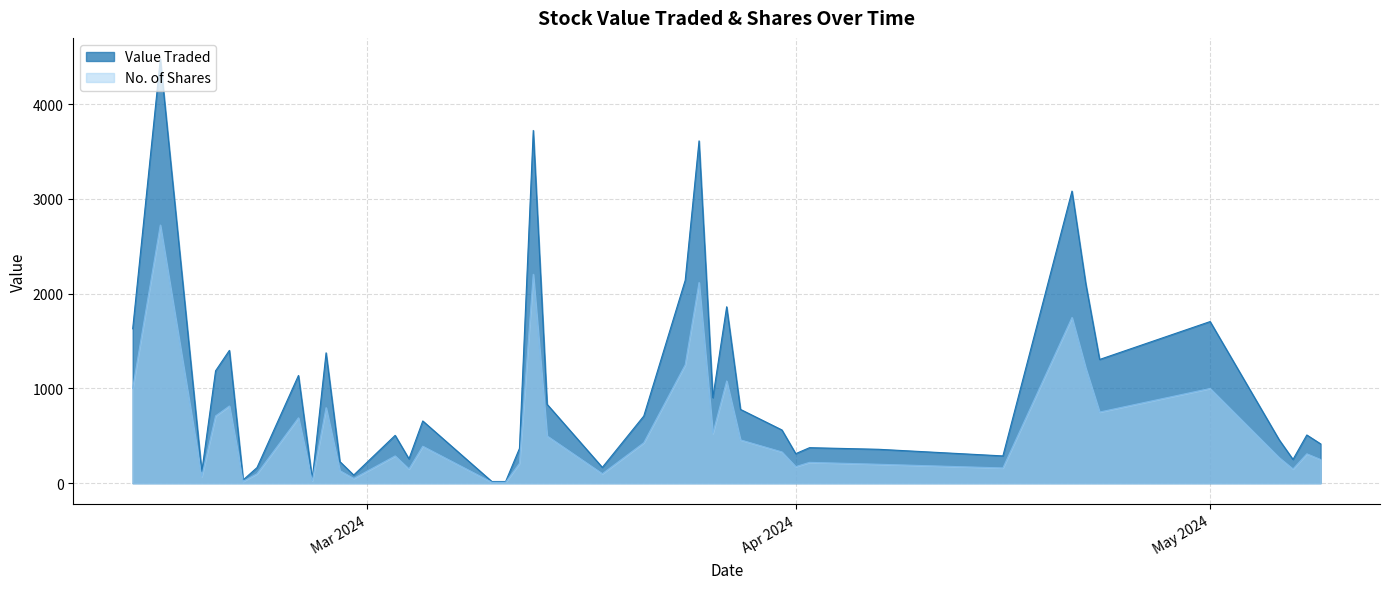

Does the chart display data point markers on the line(s)?

No